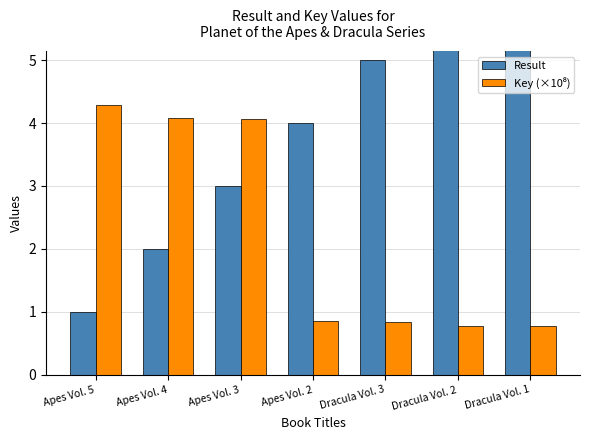

At which label is Key (×10⁸) closest to 2?

Apes Vol. 2